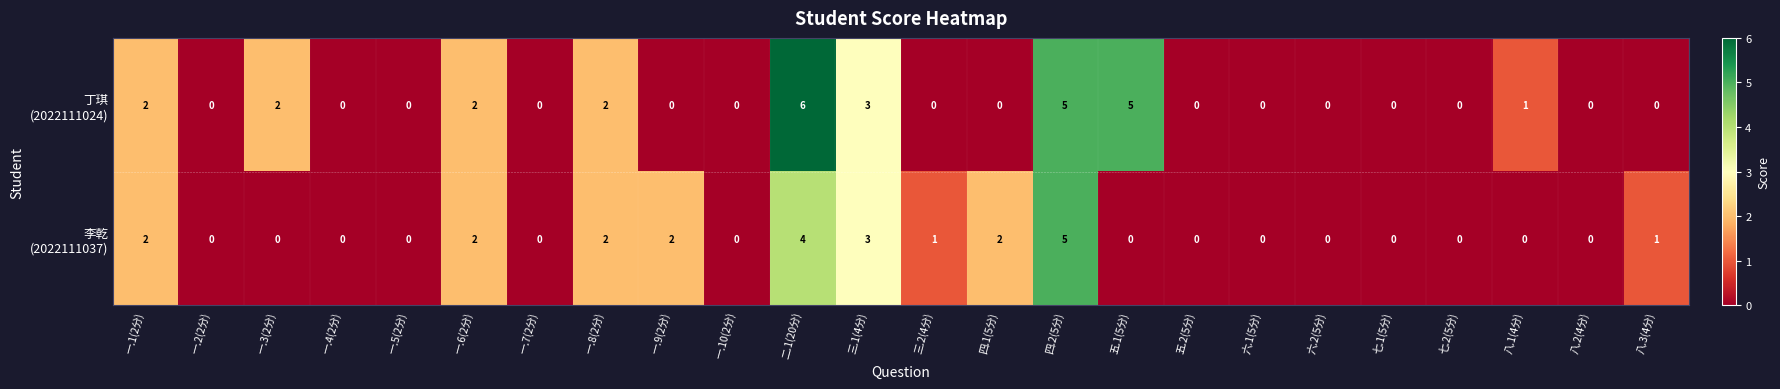

At which category does the chart reach its peak across all series?

二.1(20分)